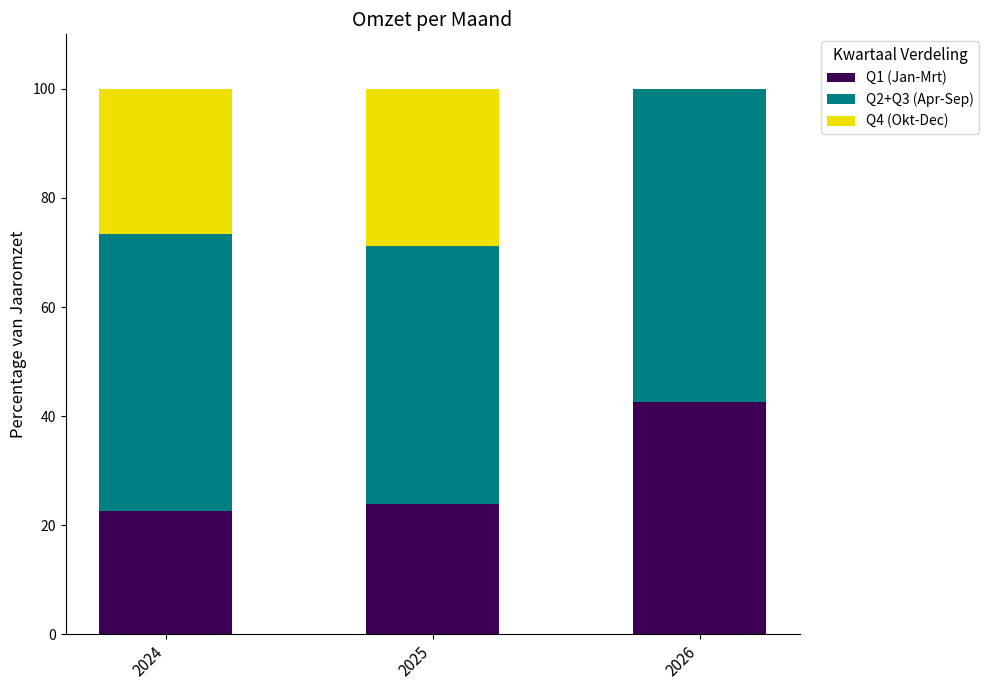

Is it true that Q1 (Jan-Mrt) equals 34.2 at 2024?

False